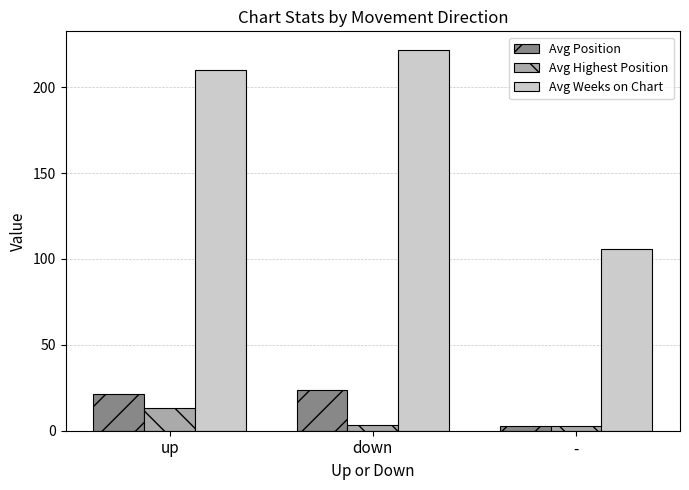

At up, list the series in order from largest to smallest.

Avg Weeks on Chart, Avg Position, Avg Highest Position